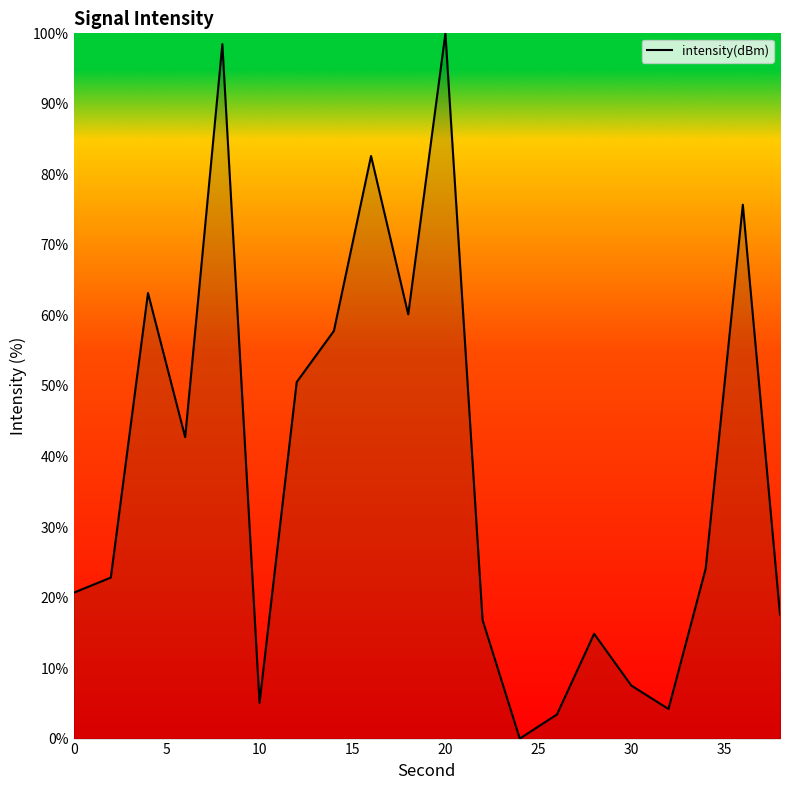

What is the difference between the maximum and minimum values?

100.0